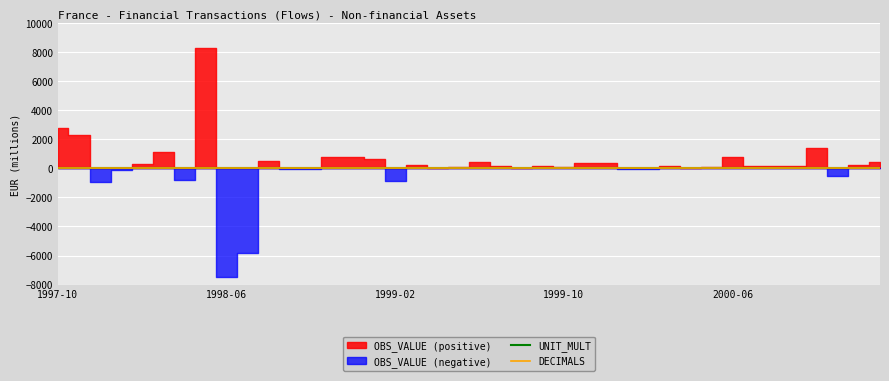

How many lines are shown in the chart?

2